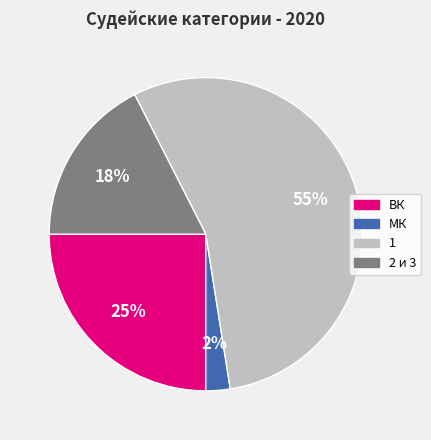

To the nearest percent, what percentage of the pie is ВК?

25%